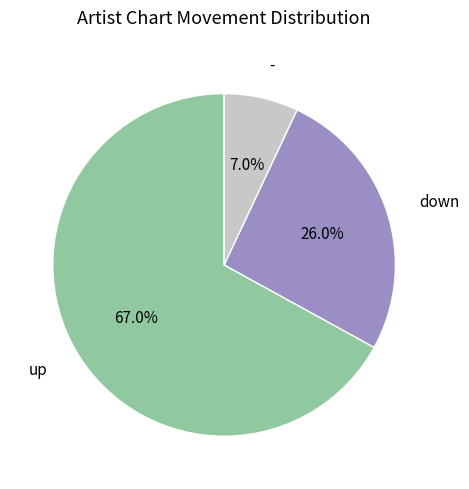

Is there a majority slice in this chart?

Yes